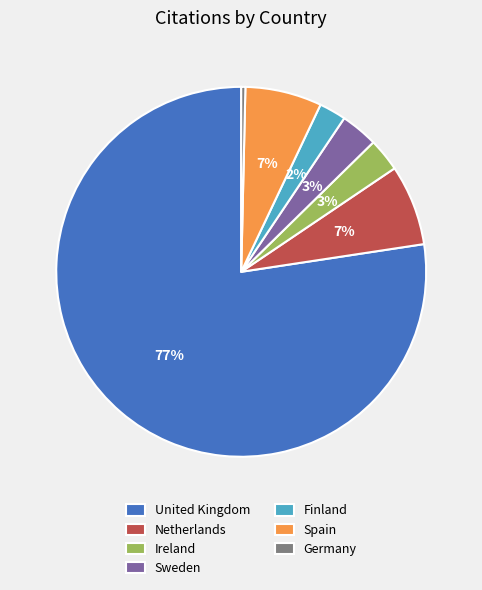

Do United Kingdom and Sweden together represent more than half of the pie?

Yes